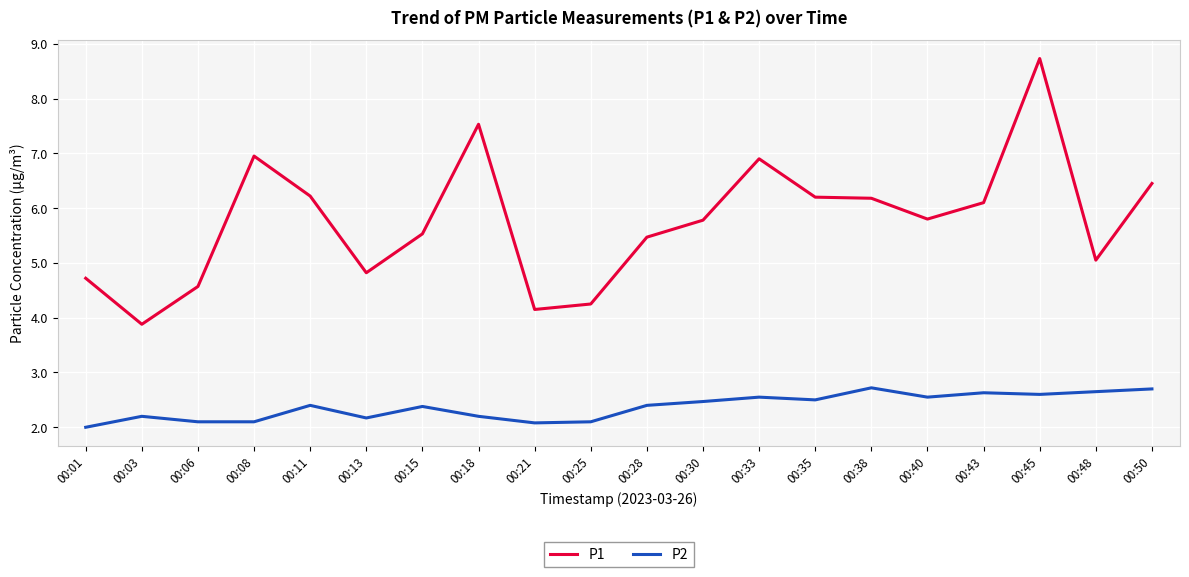

True or false: P2 and P1 intersect in this chart.

False